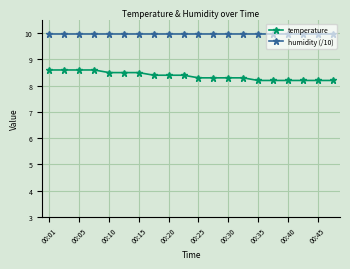

List the series in order of their overall mean, highest first.

humidity (/10), temperature